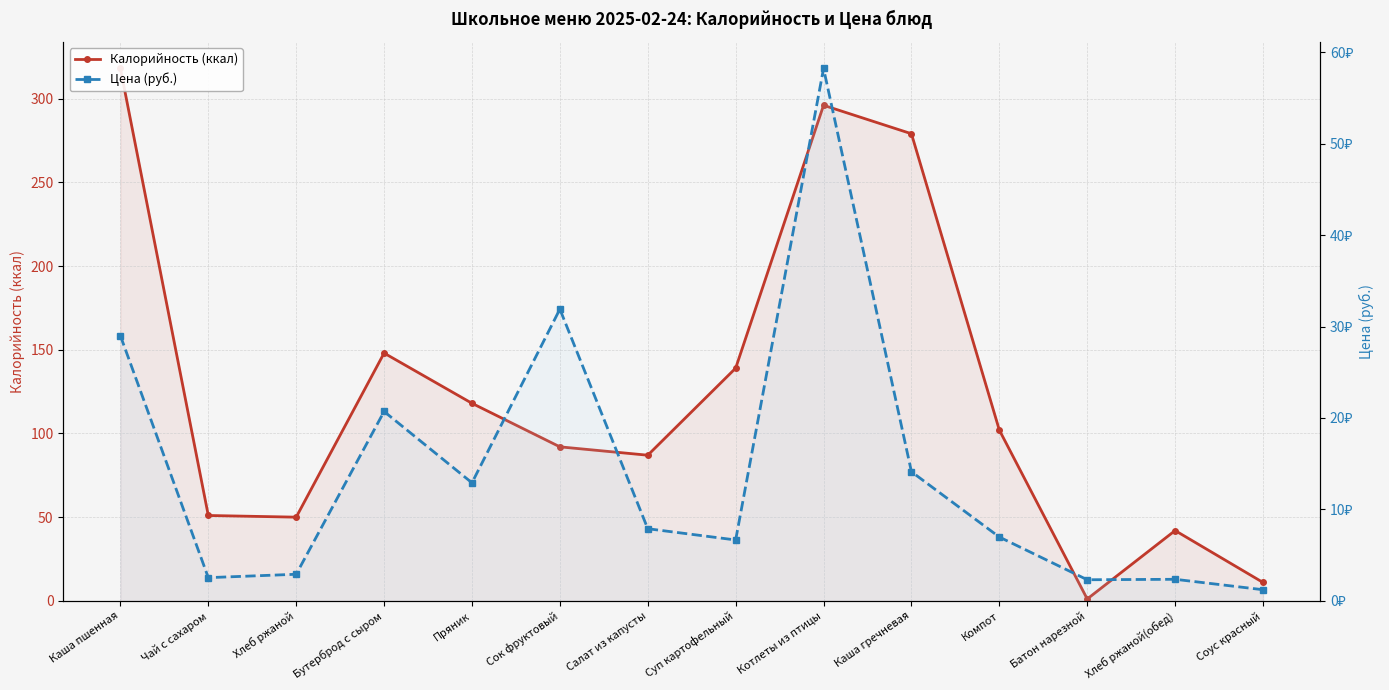

What is the value of the Цена (руб.) point at the 12th from the left?

2.3